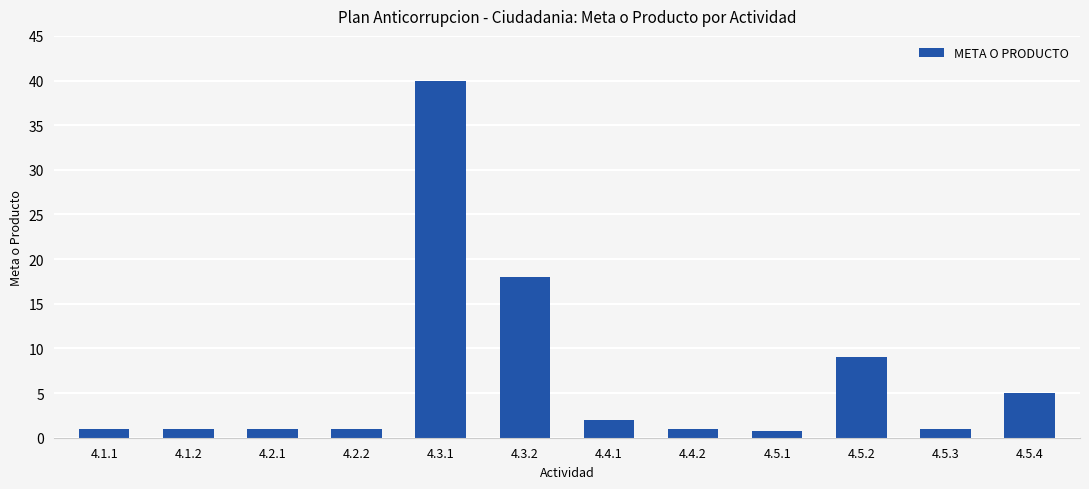

How many distinct data groups are displayed?

1